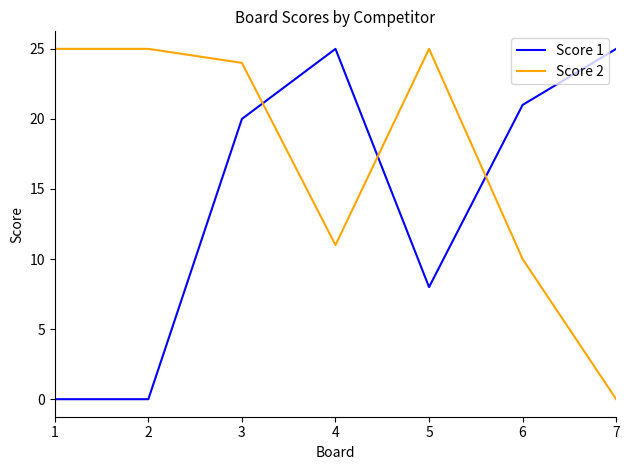

List the series in order of their overall mean, lowest first.

Score 1, Score 2